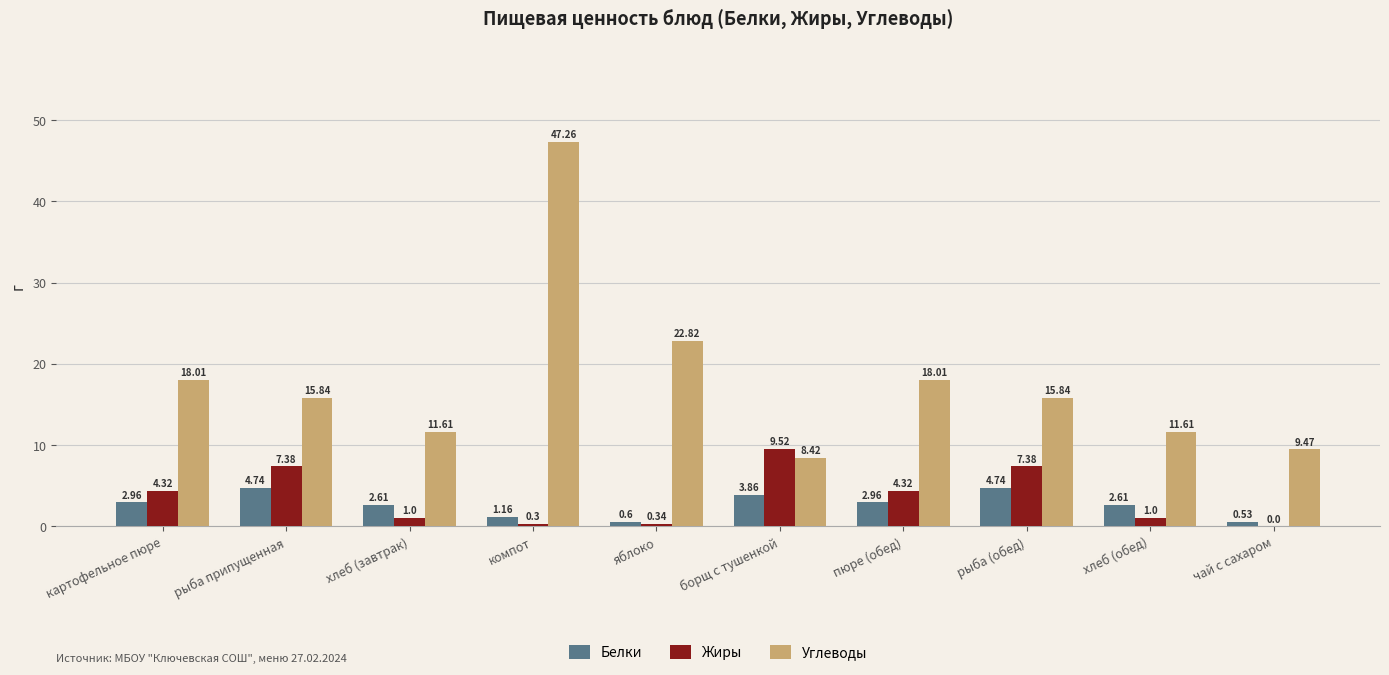

How many values in the Жиры series exceed 4?

5